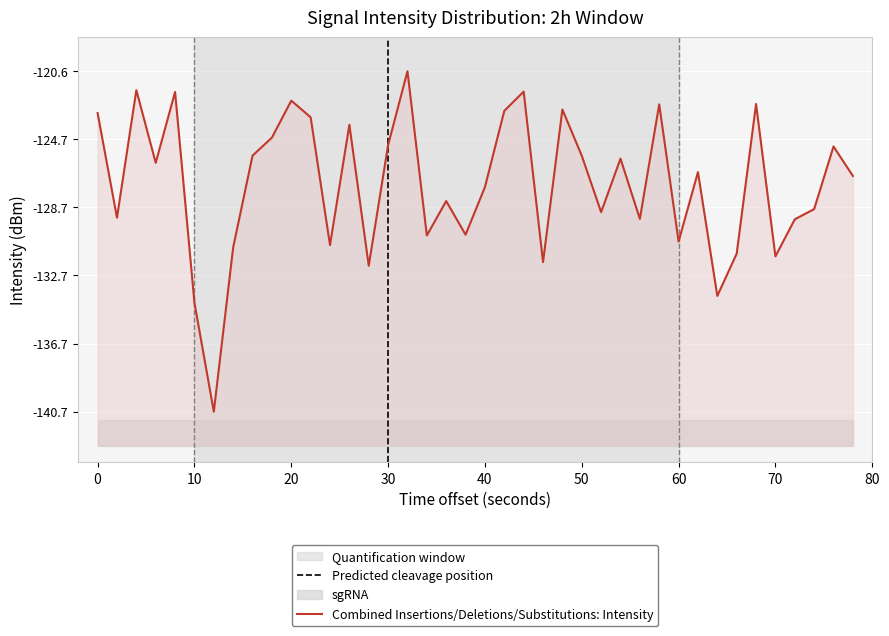

How many points are higher than both their immediate neighbors (excluding endpoints)?

13